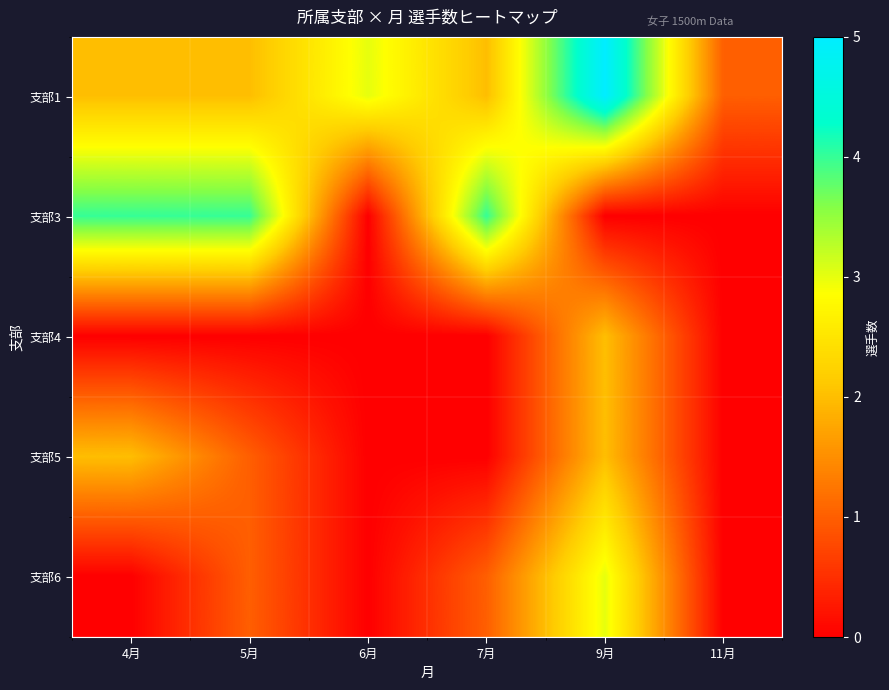

What is the difference between the highest and lowest values at 4月?

4